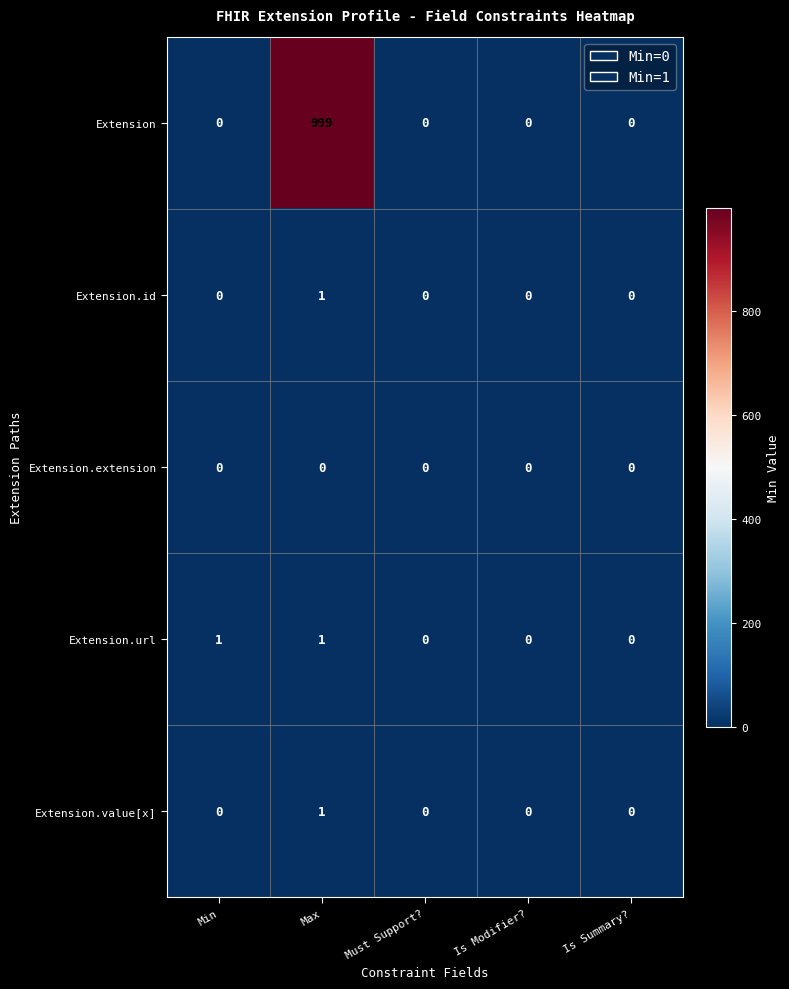

What is the sum of the Extension values at Max and Is Modifier??

999